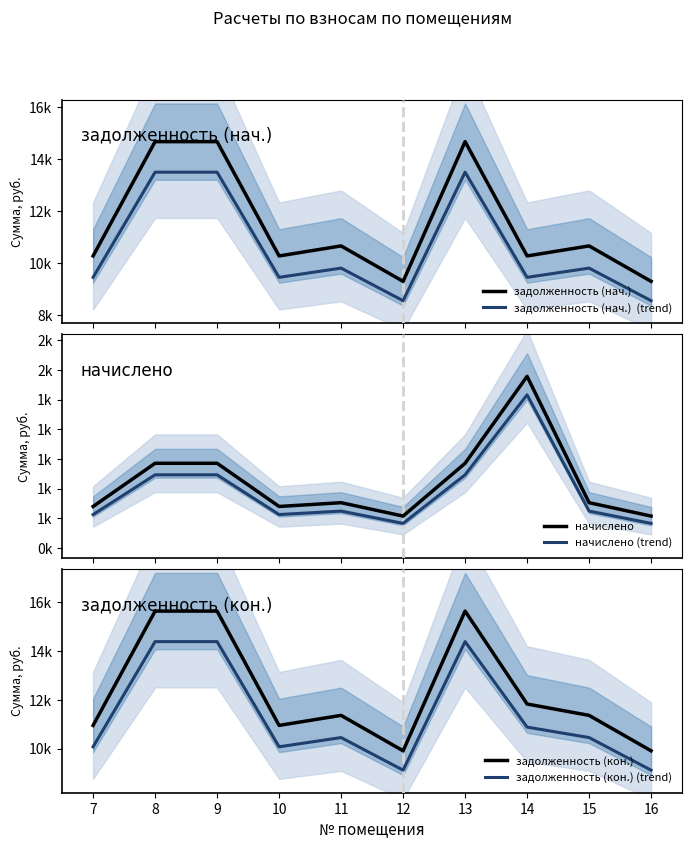

What is the value of the задолженность (нач.)  point at the 9th from the left?

10657.2